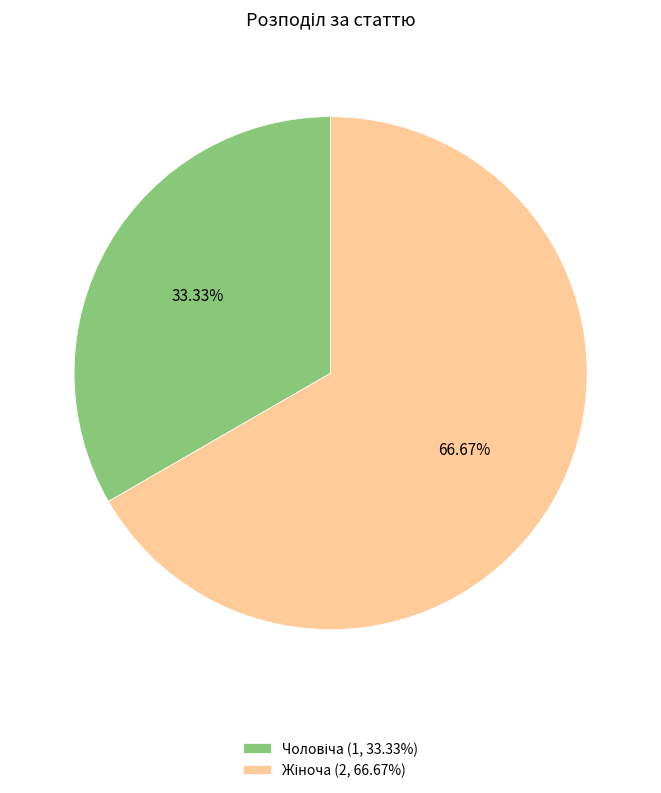

Does any single category account for the majority?

Yes